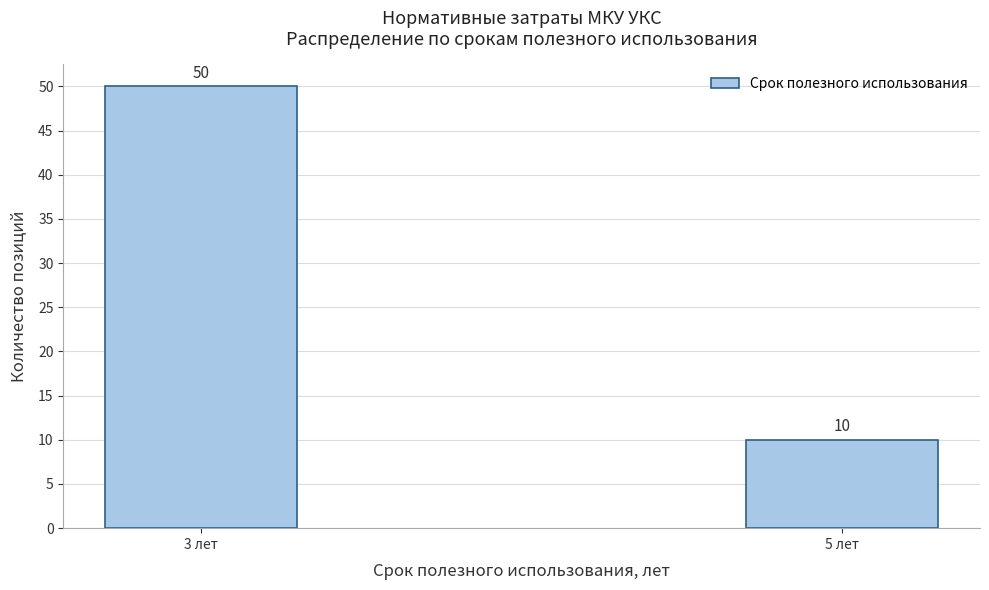

Reading left to right, list all the values displayed in this chart.

50	10